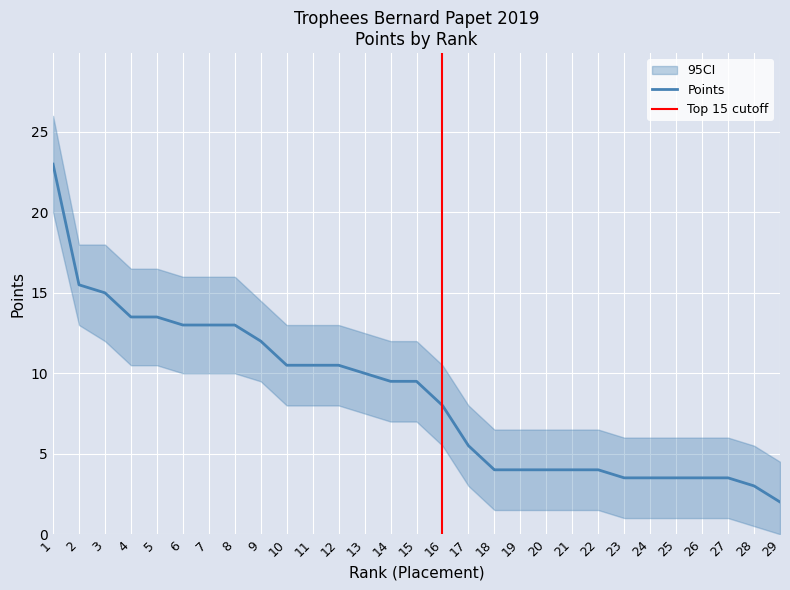

What is the total value across all series at 1?

69.0